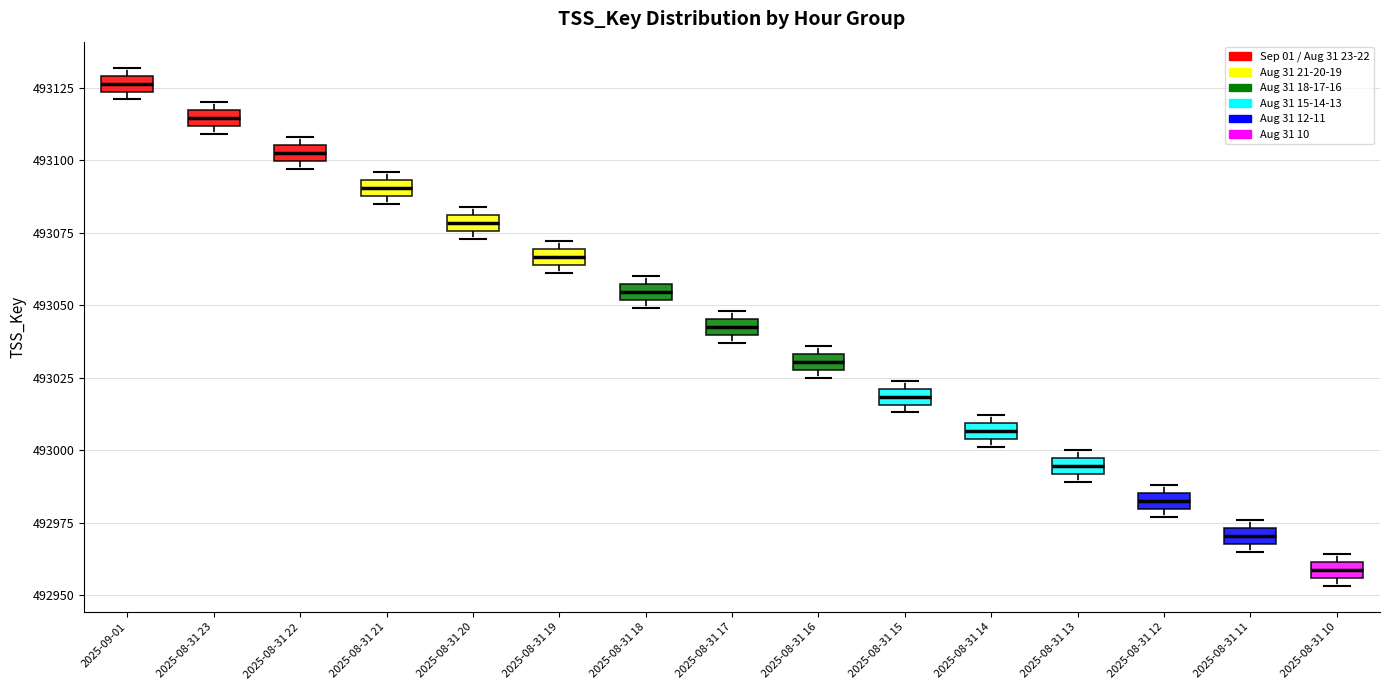

Where is the upper edge of the box for 2025-08-31 23 on the y-axis? The values are not printed on the chart, so give them approximately, as read against the axis.

493115